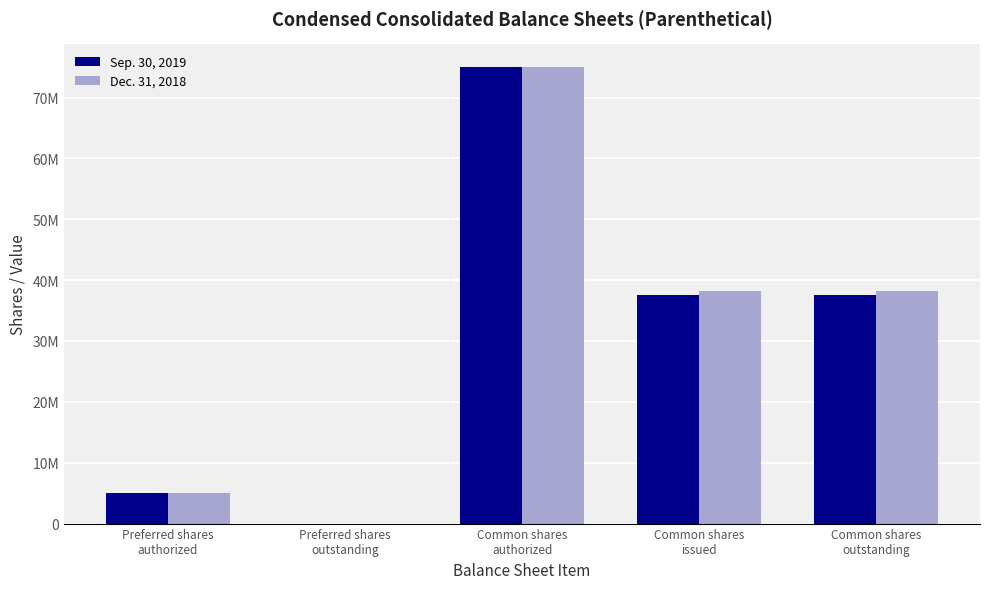

At which label is Dec. 31, 2018 closest to 37500000?

Common shares
issued